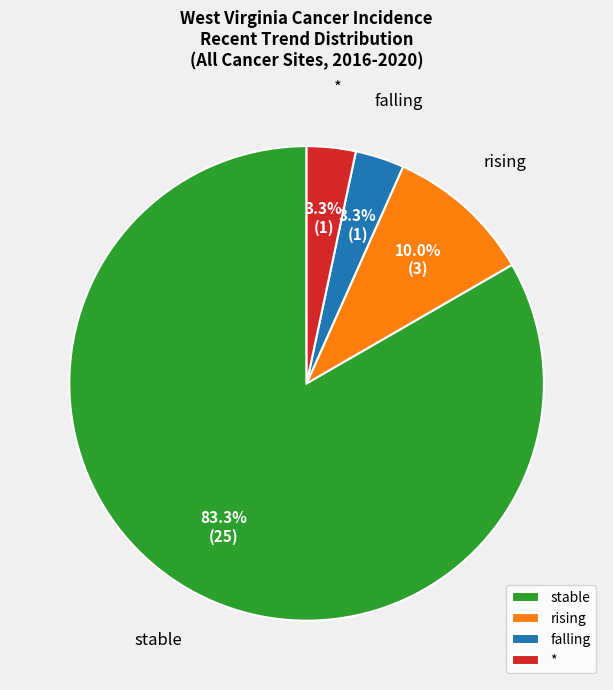

What is the majority slice?

stable